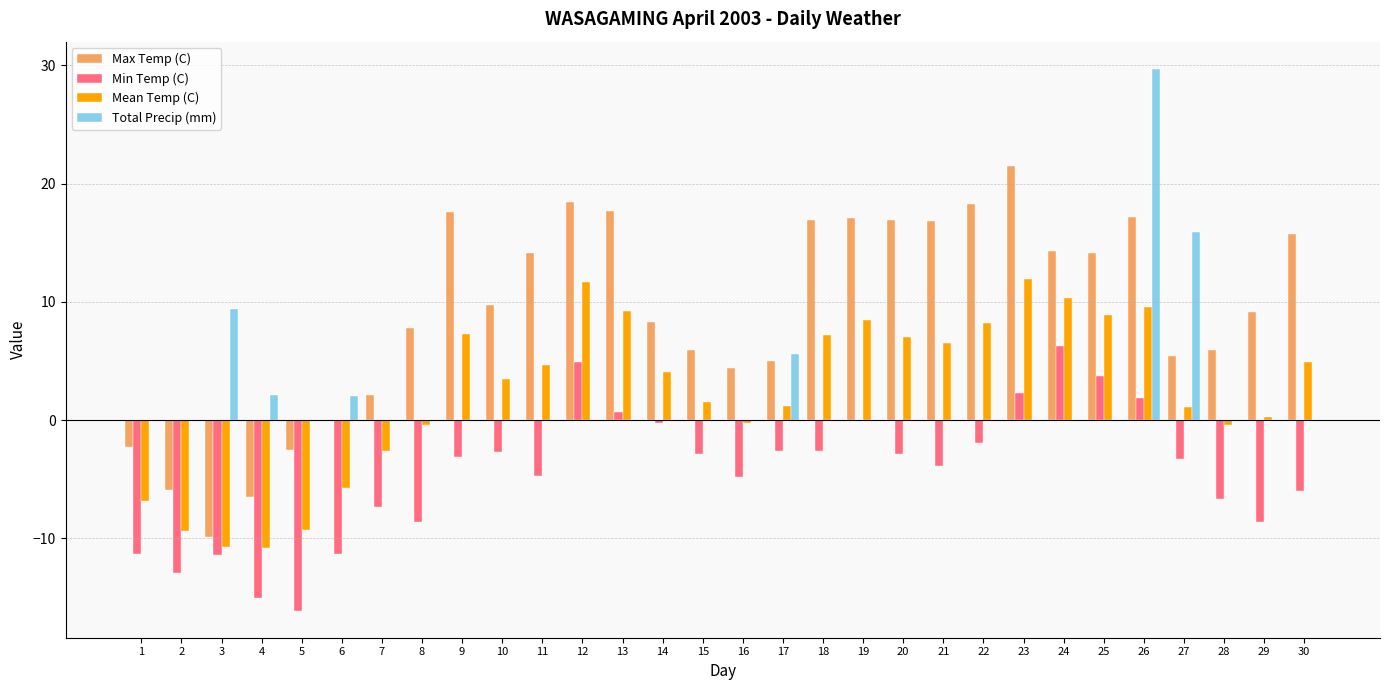

How many distinct data groups are displayed?

4